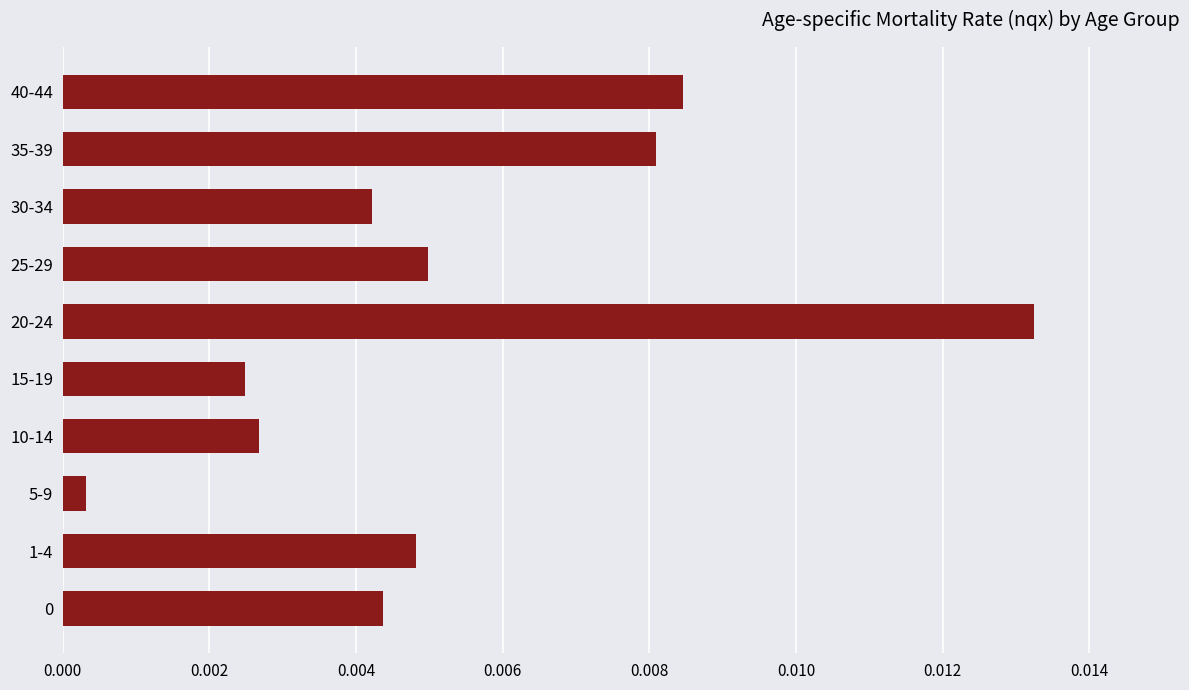

What is the sum of all values?

0.1